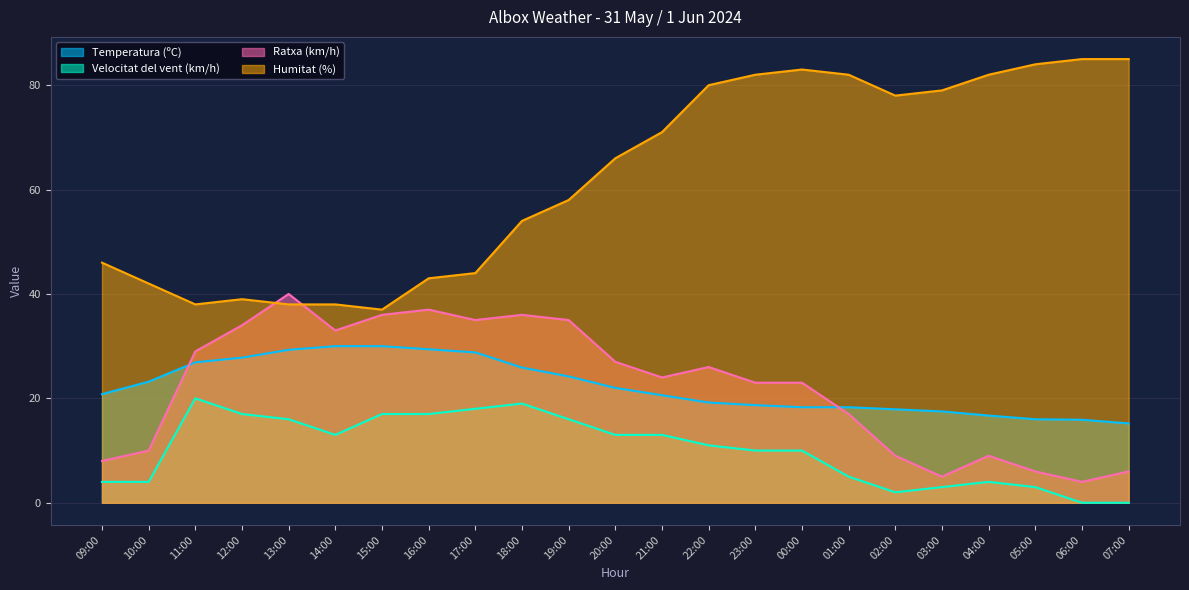

What are all the series names shown in the legend?

Temperatura (ºC), Velocitat del vent (km/h), Ratxa (km/h), Humitat (%)